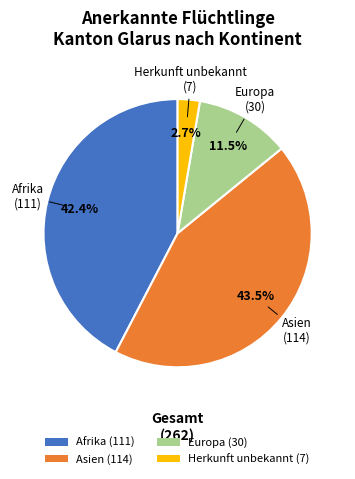

True or false: Asien accounts for 56% of the total.

False